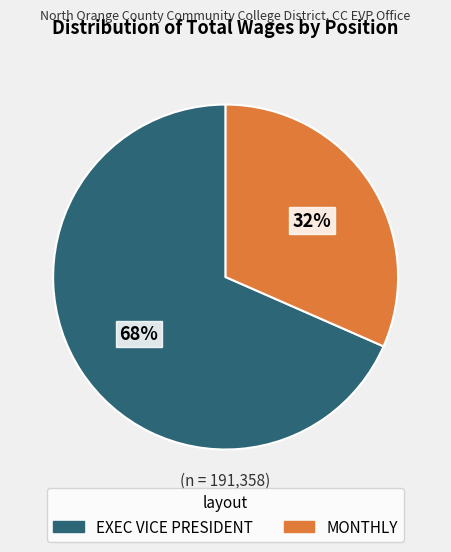

Is the sum of MONTHLY and EXEC VICE PRESIDENT greater than half?

Yes